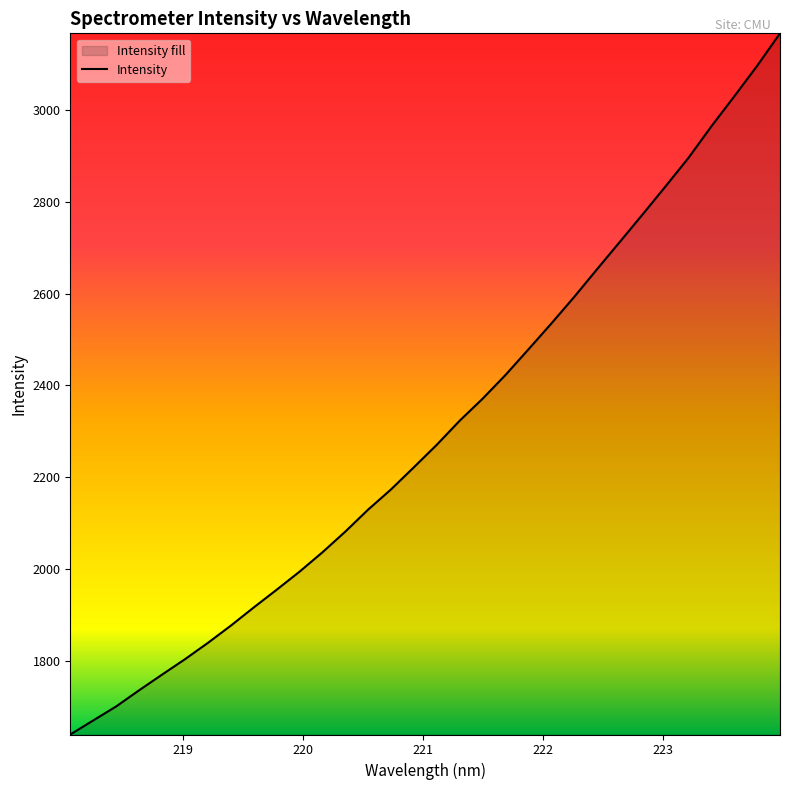

What is the difference between the maximum and minimum values?

1526.8